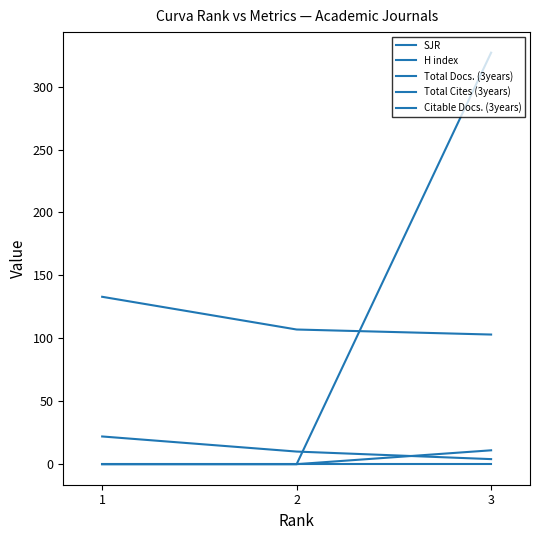

Is this an area chart (filled region under the line)?

No